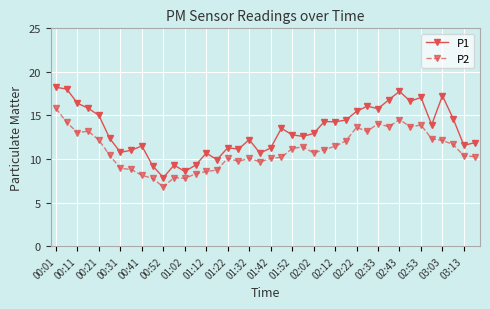

Which series has the largest range (max minus min)?

P1